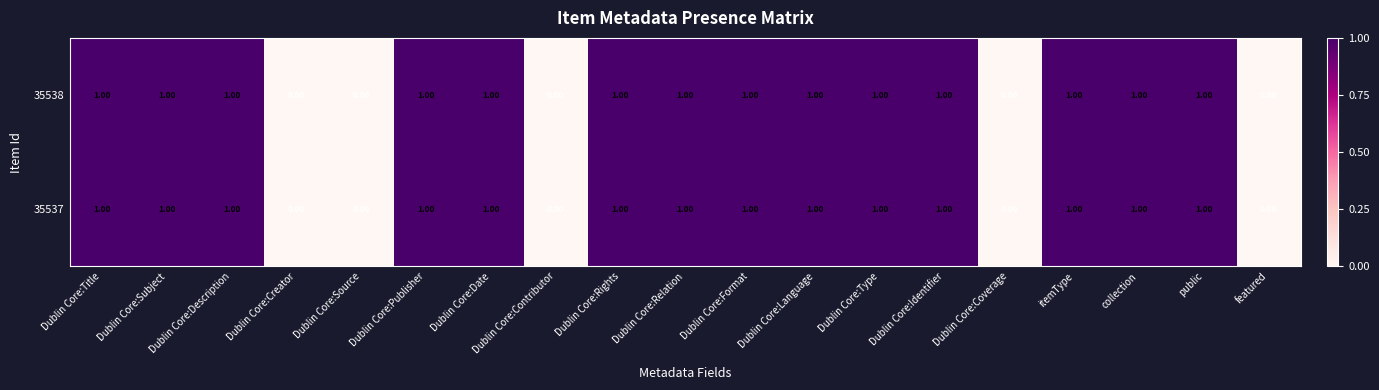

What is the sum of all 35538 values?

14